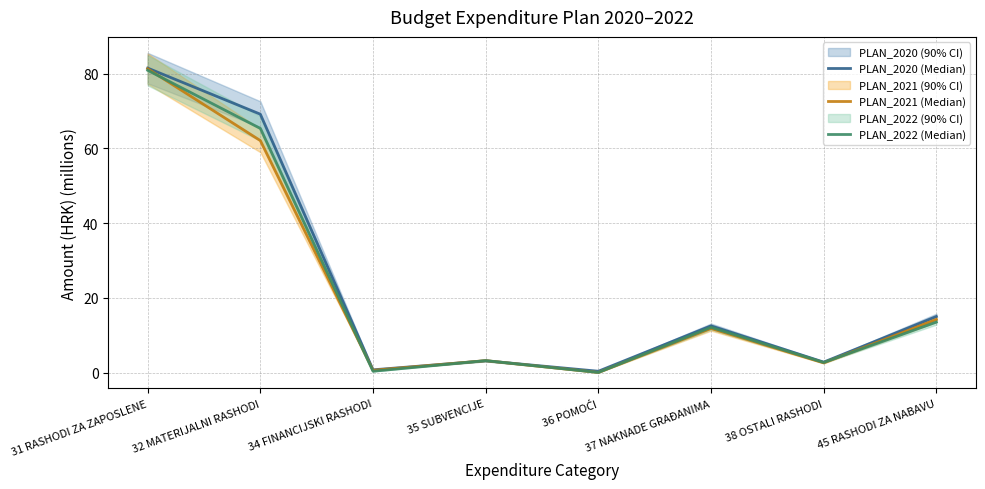

How many values in the PLAN_2021 (Median) series exceed 11?

4